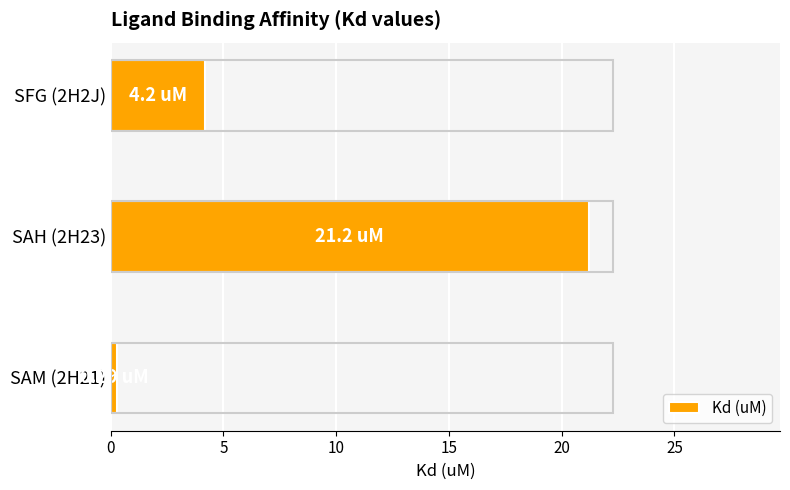

What is the smallest value displayed?

0.3